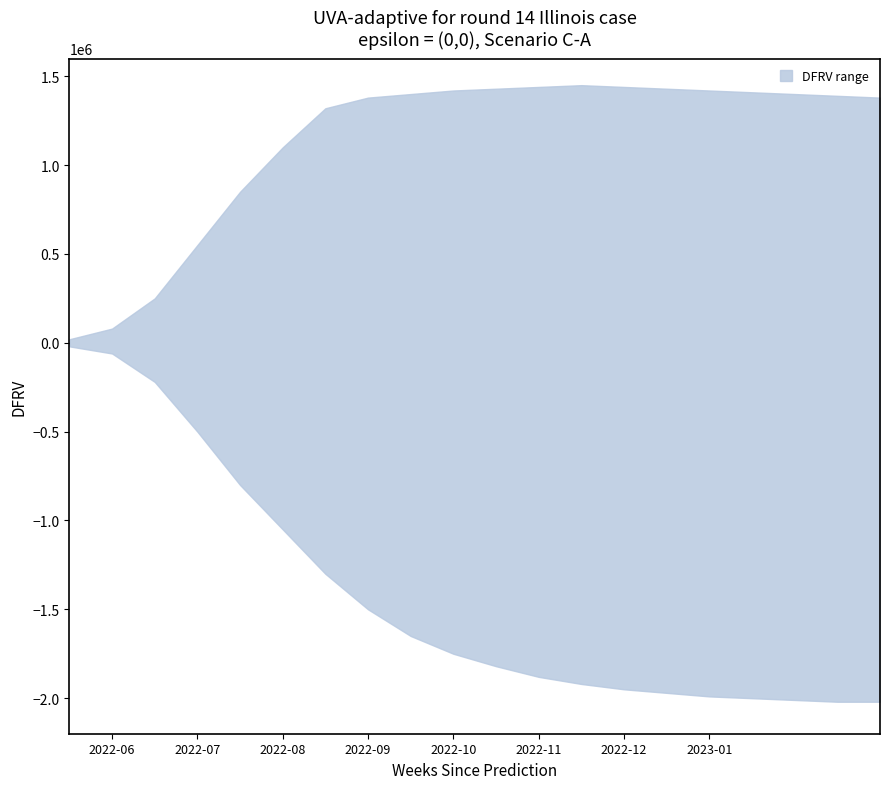

Reading left to right, list all the values displayed in this chart.

upper: 0=0.0	1=0.1	2=0.2	3=0.6	4=0.8	5=1.1	6=1.3	7=1.4	8=1.4	9=1.4	10=1.4	11=1.4	12=1.4	13=1.4	14=1.4	15=1.4	16=1.4	17=1.4	18=1.4	19=1.4
lower: 0=-0.0	1=-0.1	2=-0.2	3=-0.5	4=-0.8	5=-1.1	6=-1.3	7=-1.5	8=-1.6	9=-1.8	10=-1.8	11=-1.9	12=-1.9	13=-1.9	14=-2.0	15=-2.0	16=-2.0	17=-2.0	18=-2.0	19=-2.0